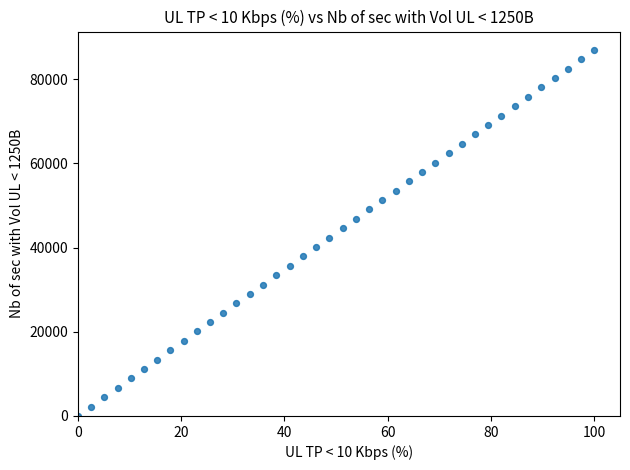

What is the range of X values (max minus min)?

100.0